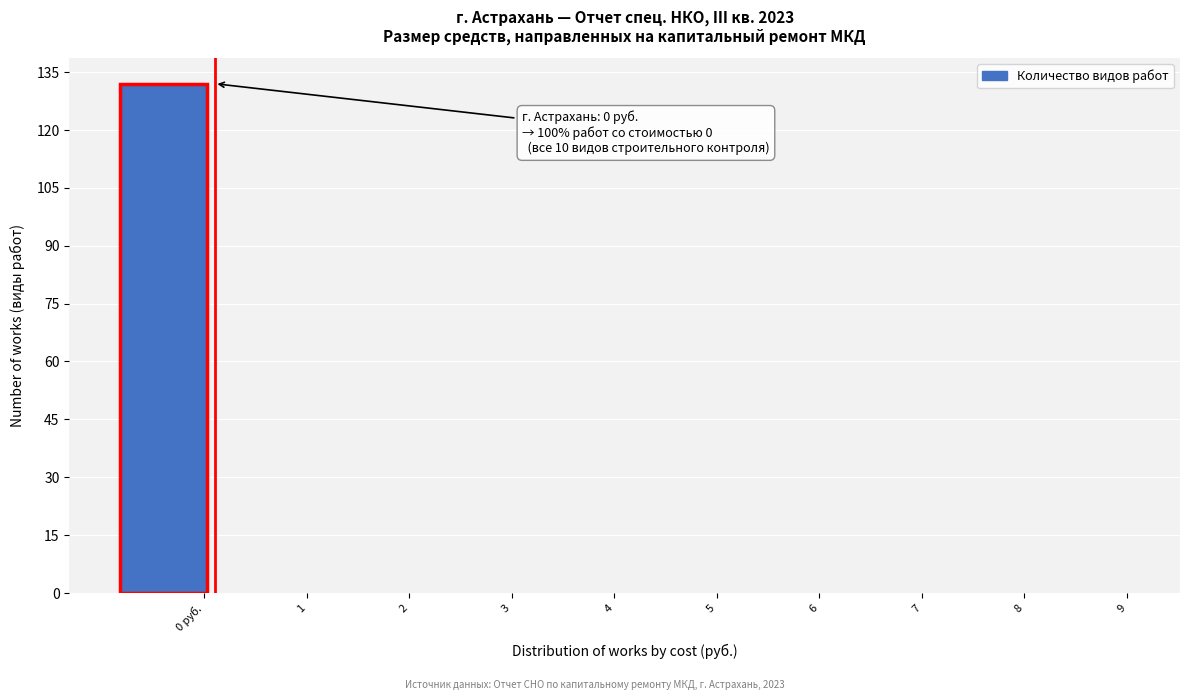

Reading left to right, what are all the values shown in this chart?

0 руб.=132	1=0	2=0	3=0	4=0	5=0	6=0	7=0	8=0	9=0